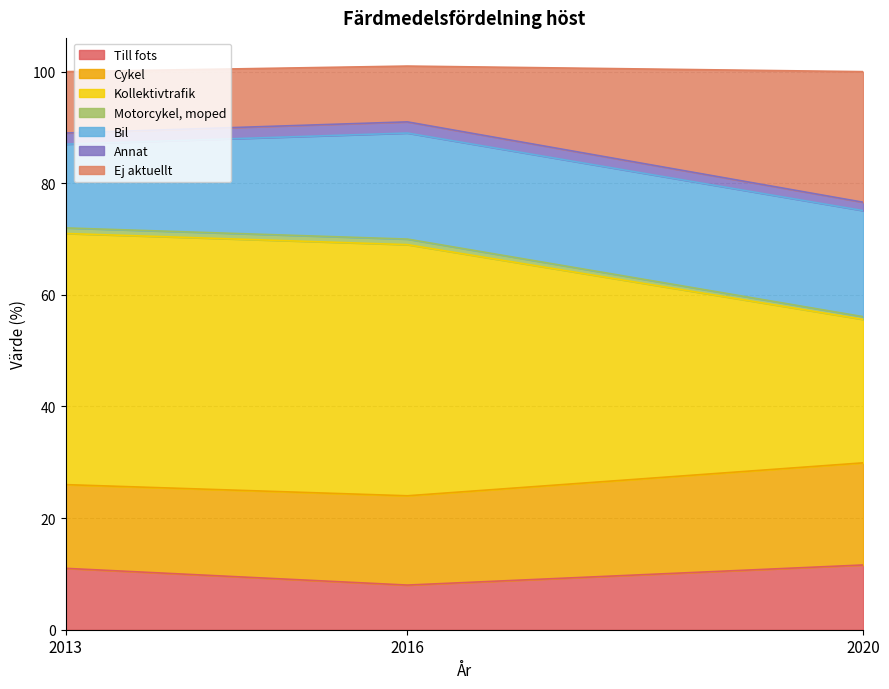

List the labels in order of Kollektivtrafik value, largest first.

2013, 2016, 2020